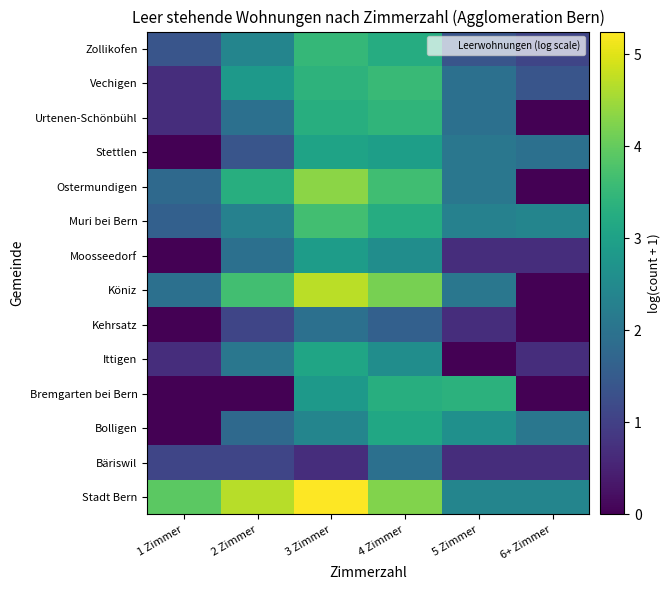

Count the number of data series in this chart.

14